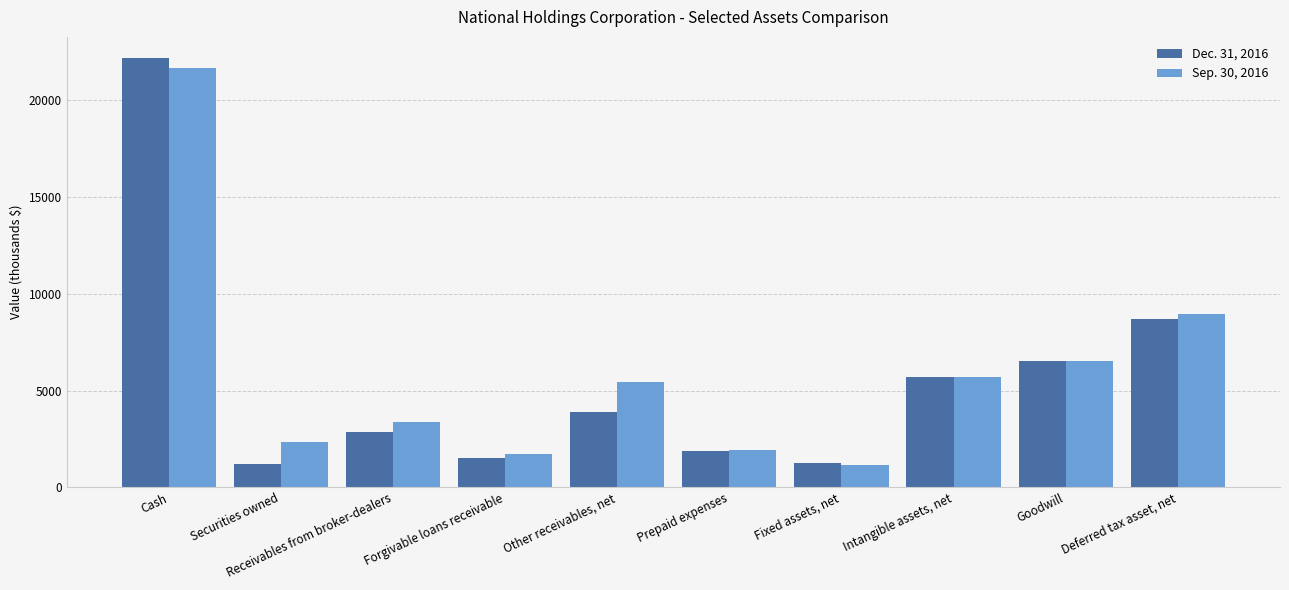

What is the minimum value for Sep. 30, 2016?

1164